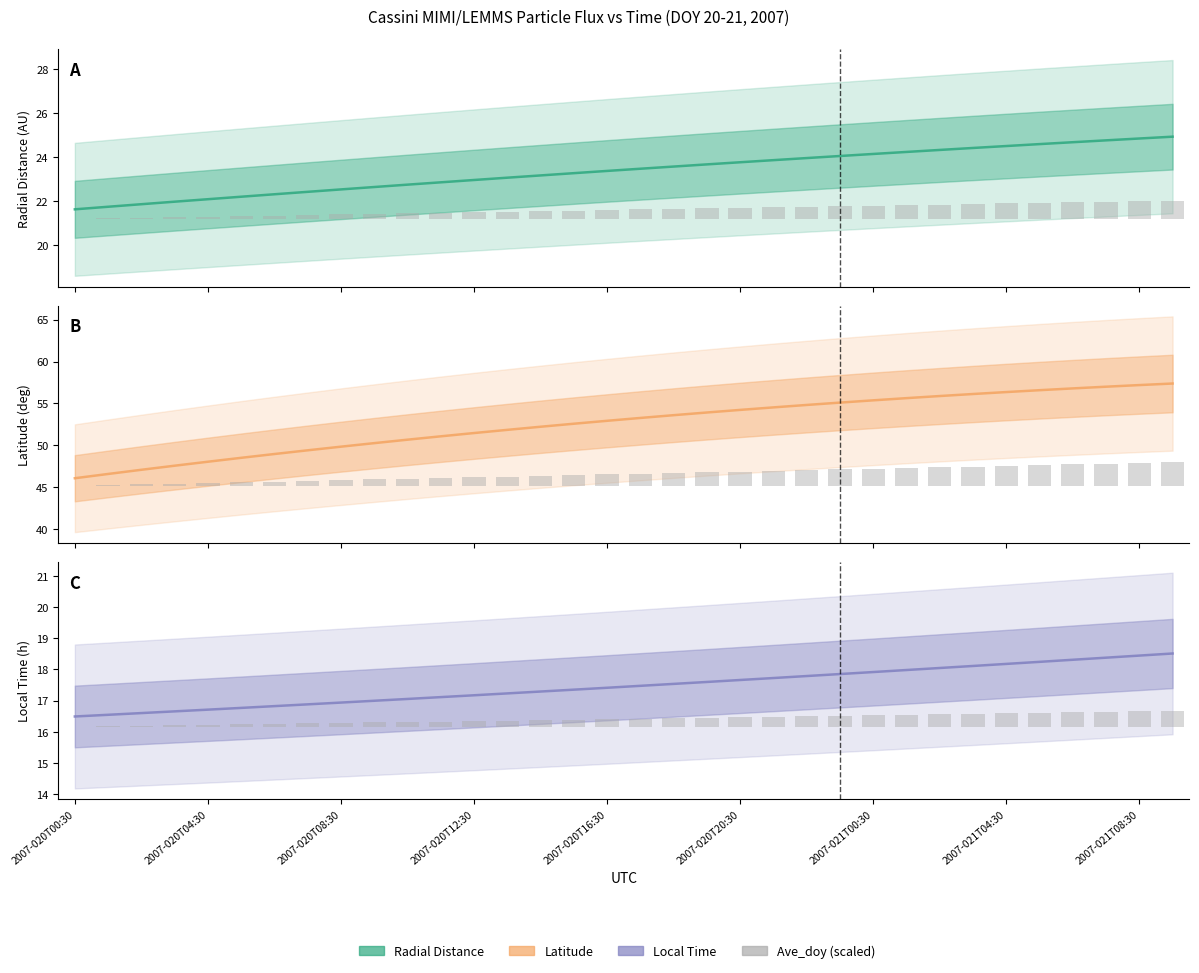

What position from the right is 2007-020T00:30?

34